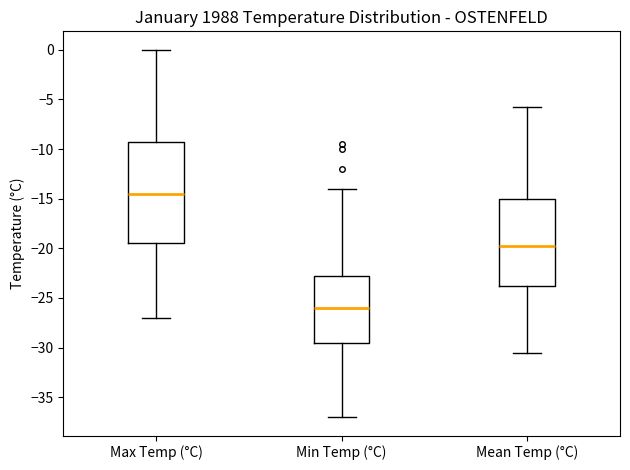

Comparing the boxes themselves (not the whiskers), which one is the tallest?

Max Temp (°C)